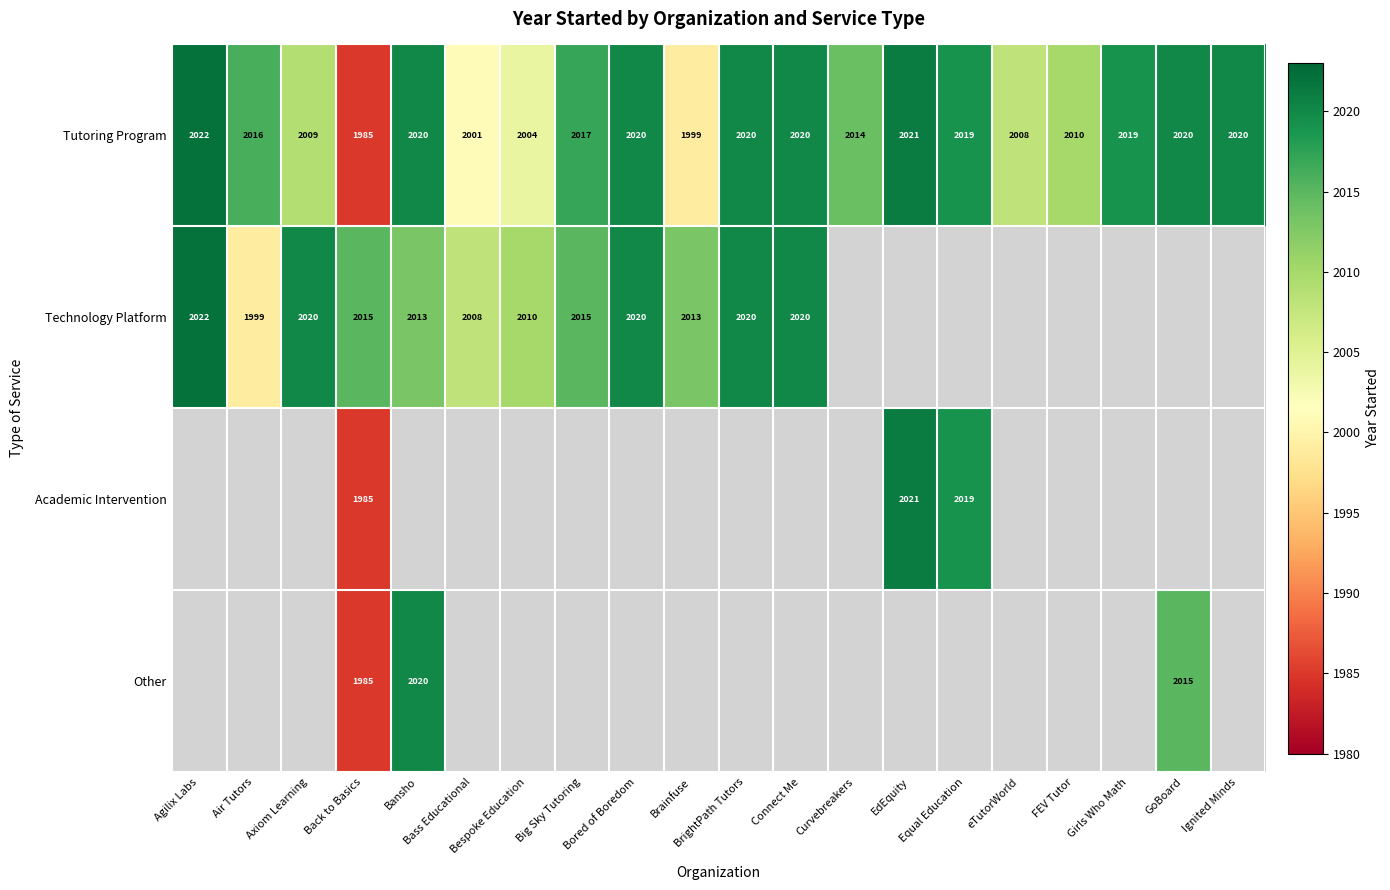

At how many categories does at least one series exceed 1989?

20